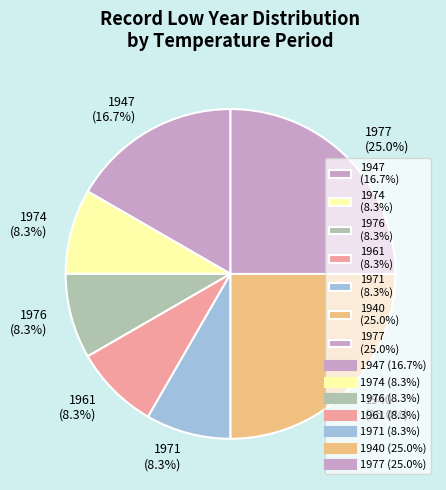

Combined, do 1947 (16.7%) and 1977 (25.0%) account for over 50%?

No